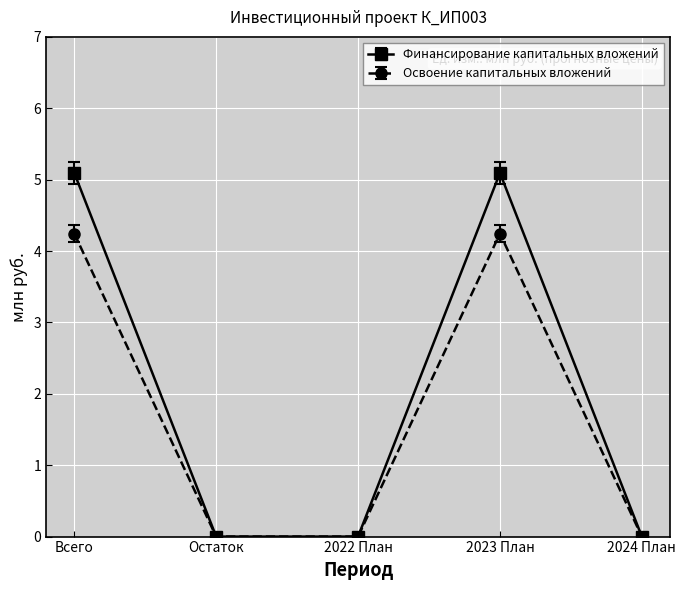

Is the value of Освоение капитальных вложений at 2023 План greater than the value of Финансирование капитальных вложений at Всего?

No